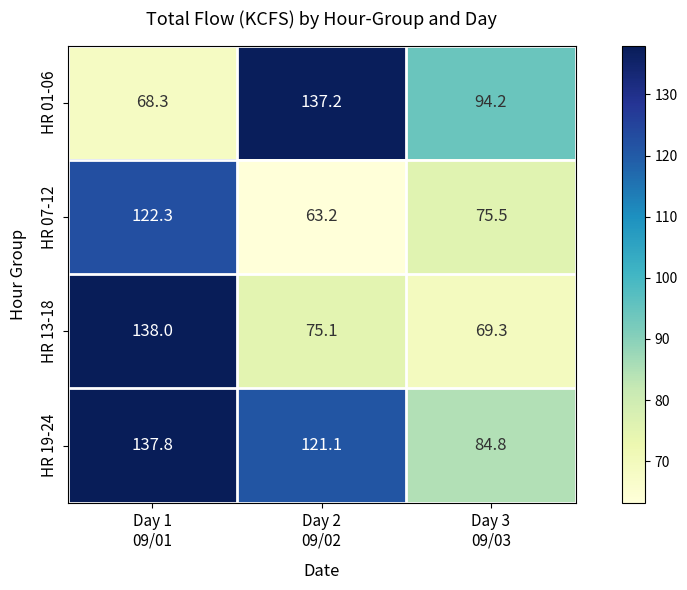

What is the sum of all HR 01-06 values?

299.7